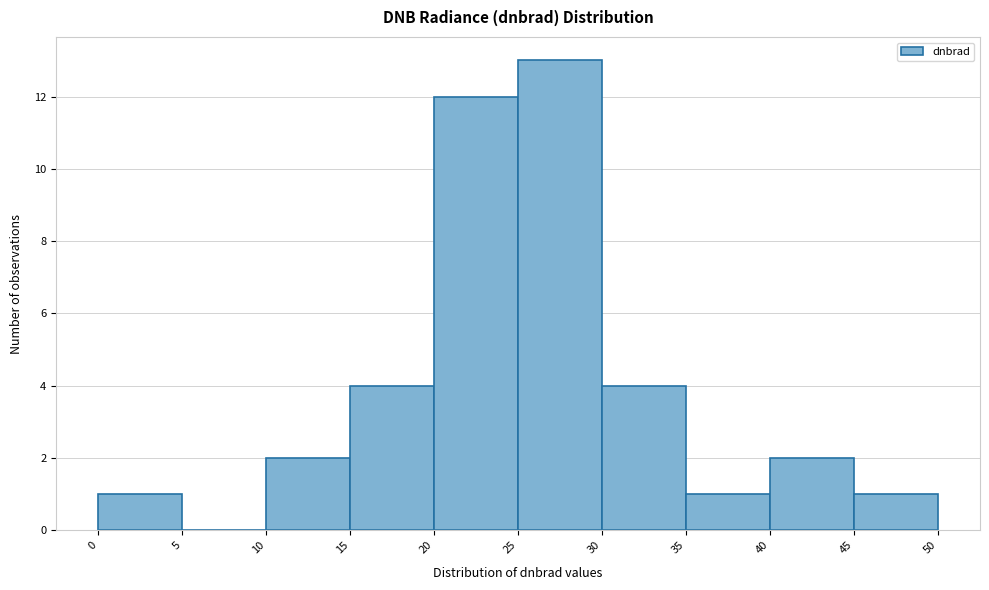

Reading left to right, list every bar in this chart as the range it spans on the x-axis followed by its height. The values are not printed on the chart, so give them approximately, as read against the axis.

0 to 5: 1
5 to 10: 0
10 to 15: 2
15 to 20: 4
20 to 25: 12
25 to 30: 13
30 to 35: 4
35 to 40: 1
40 to 45: 2
45 to 50: 1